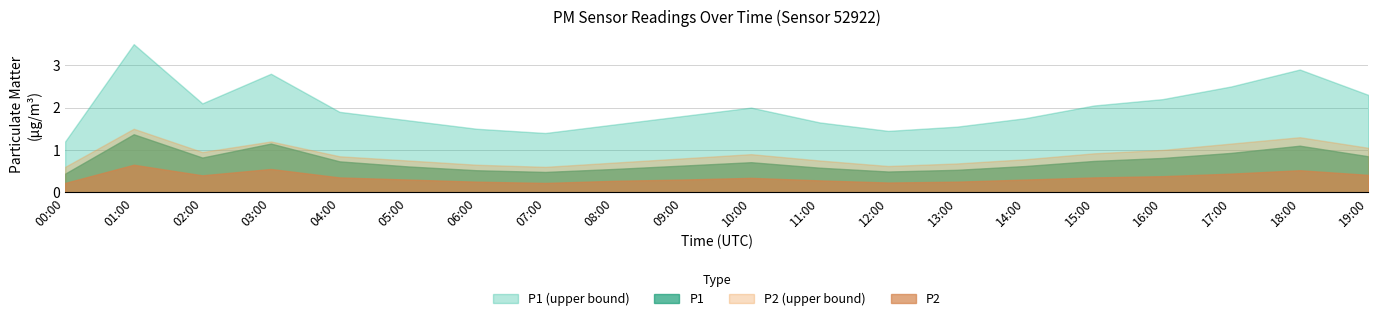

True or false: P1 and P2 intersect in this chart.

False